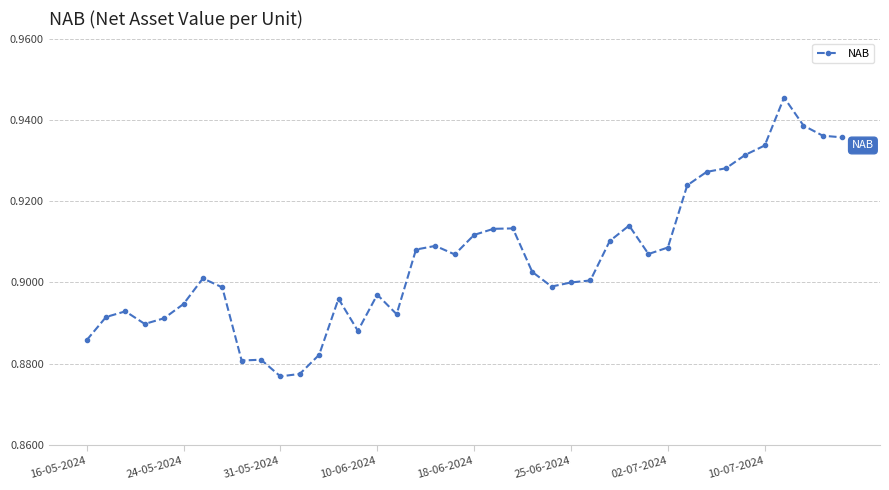

Count the values in the range 0 to 1.

40